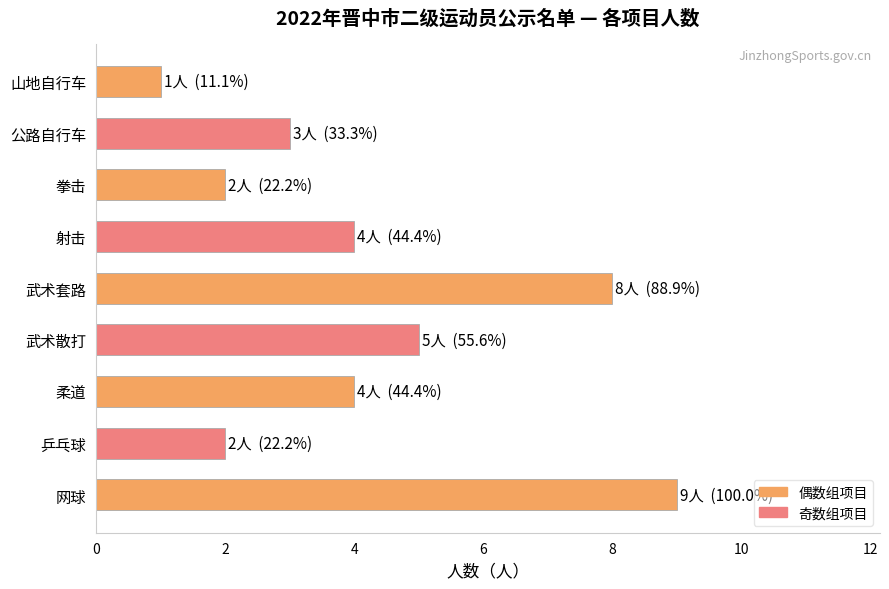

What is the difference between the second highest and second lowest values?

6